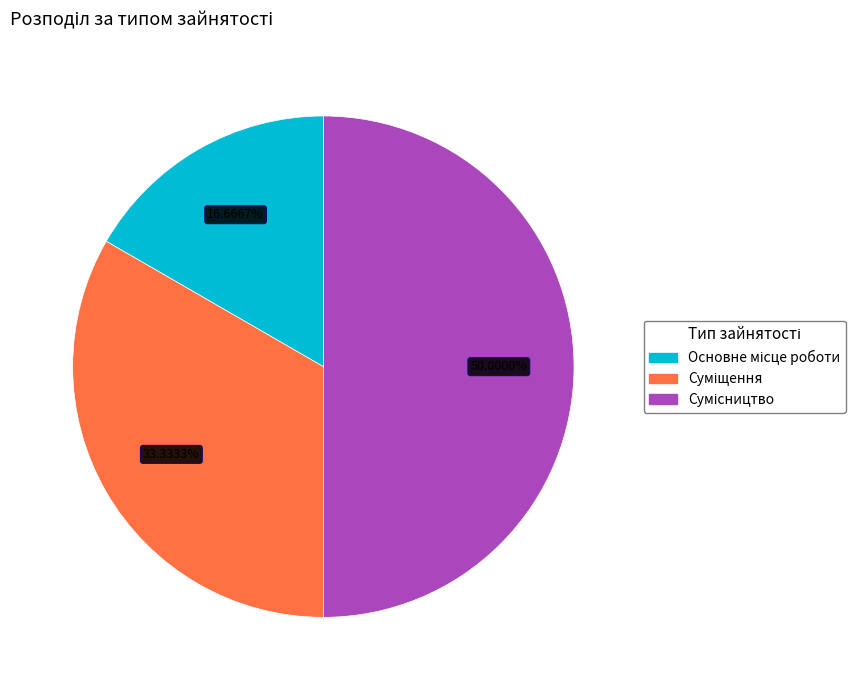

Does Сумісництво represent more than half of the total?

No